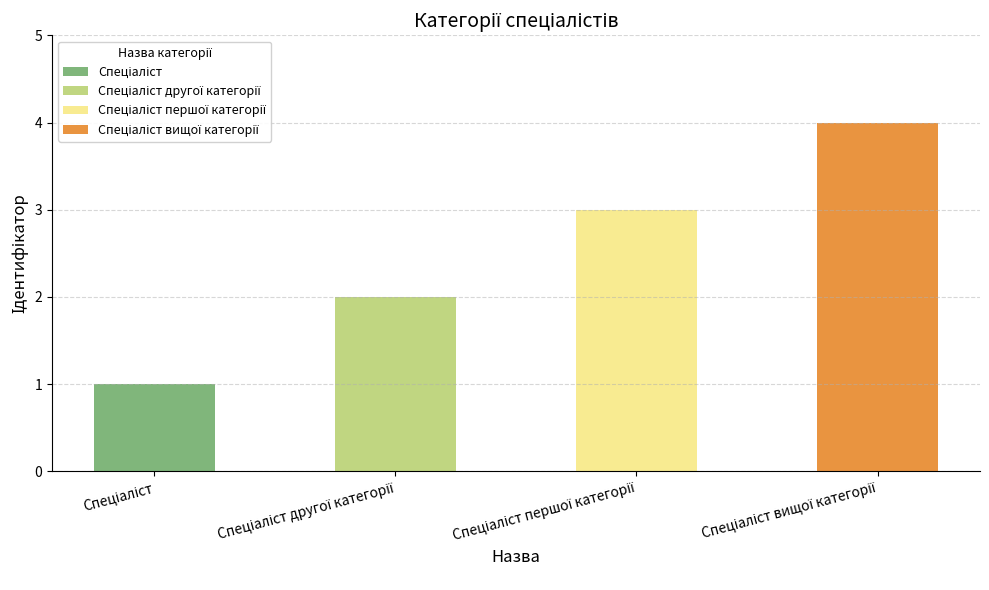

The value at Спеціаліст is 1. True or false?

True